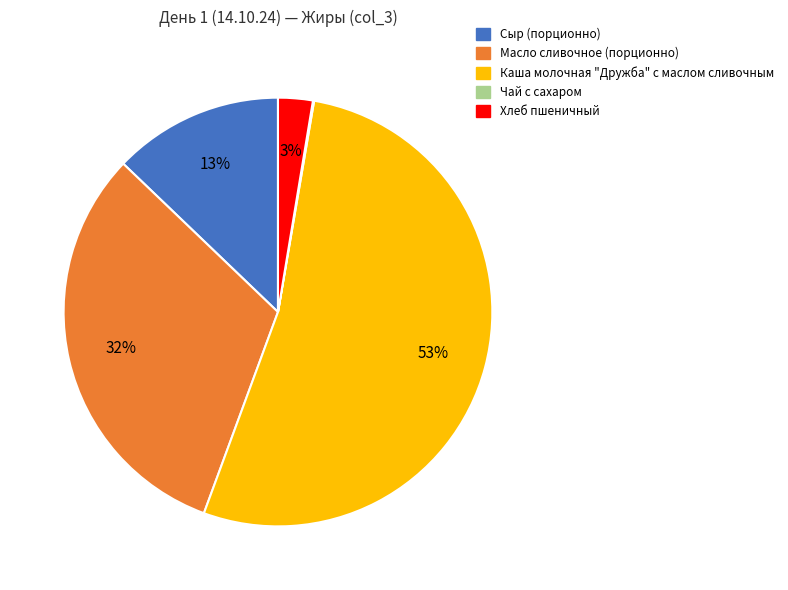

True or false: Хлеб пшеничный accounts for 16% of the total.

False